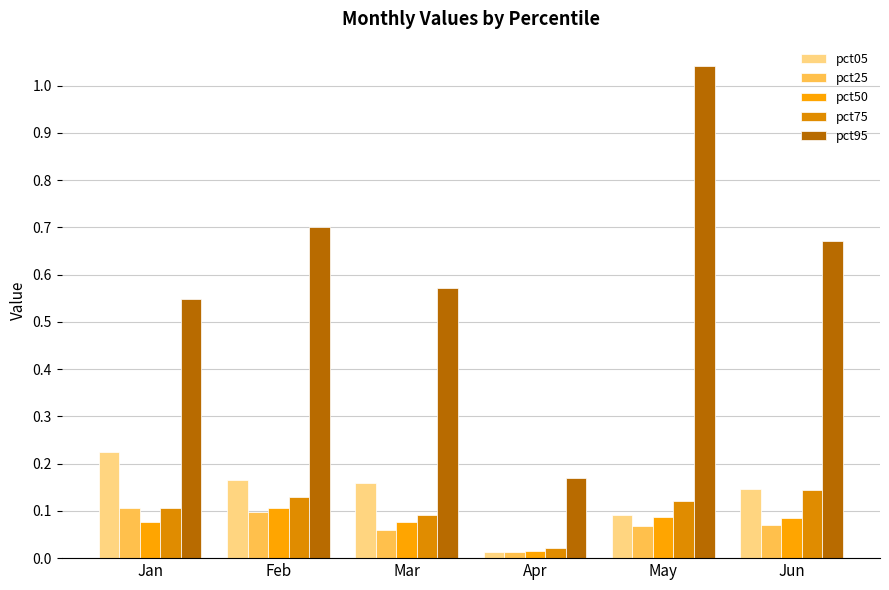

Between May and Jun, which series saw the biggest shift?

pct95